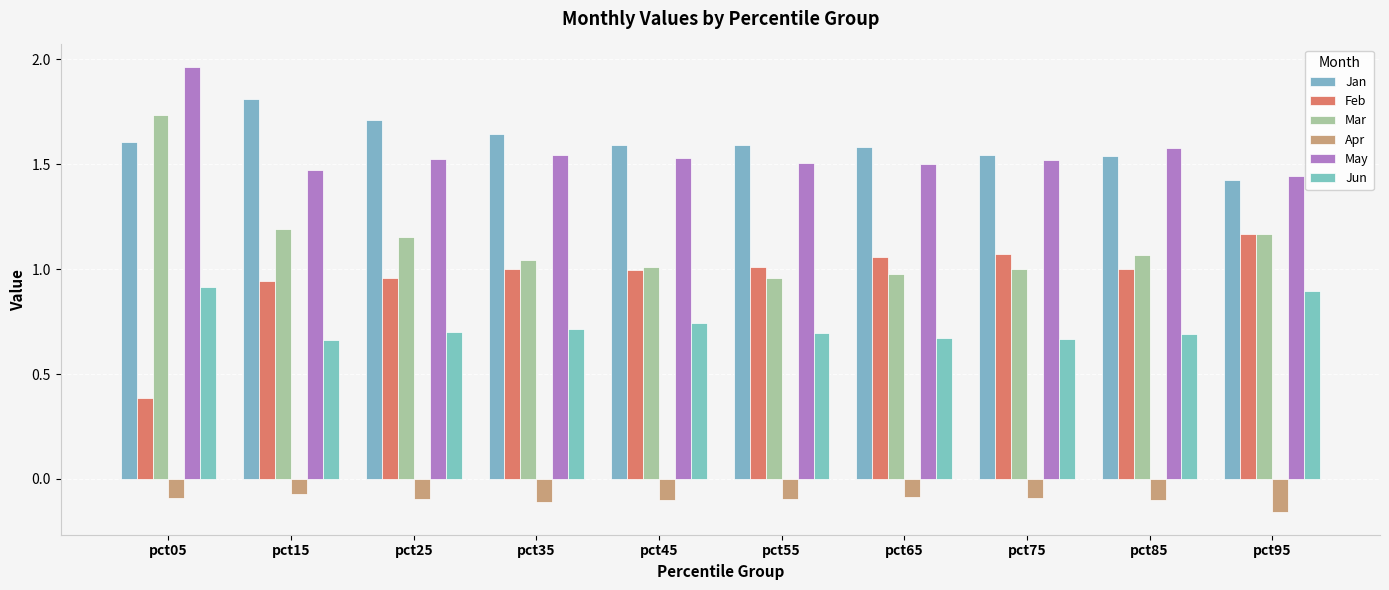

How many series are shown in this chart?

6